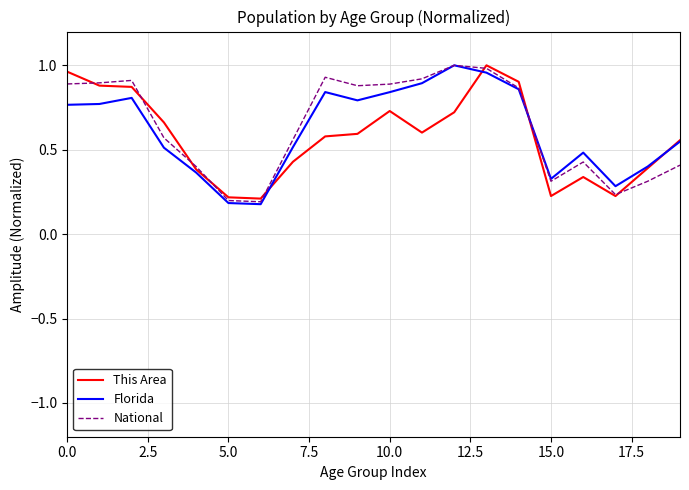

What are all the series names shown in the legend?

This Area, Florida, National